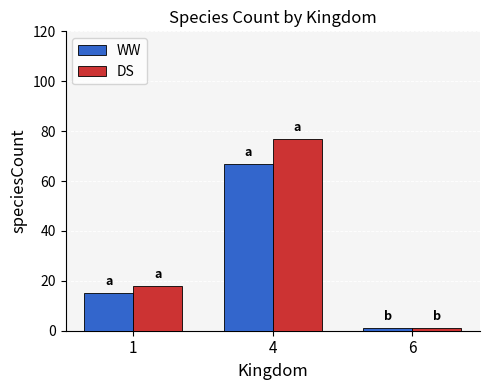

What is the sum of the WW values at 6 and 4?

68